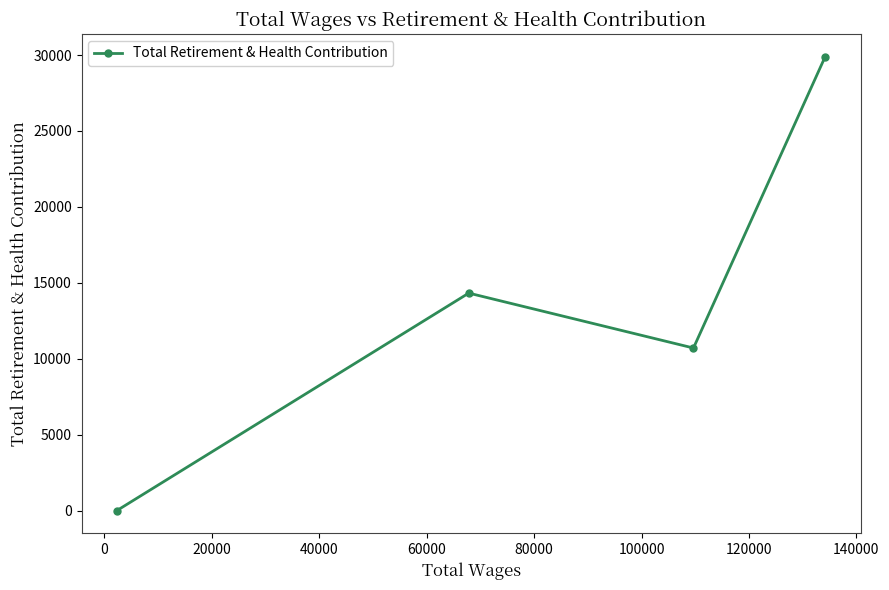

How many interior local peaks (higher than both neighbors) does the data have?

1